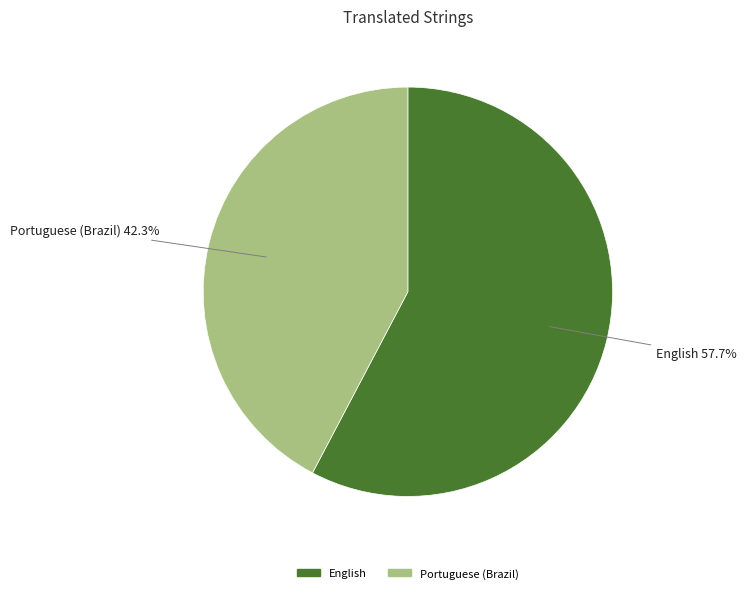

Rank the categories by value from highest to lowest.

English, Portuguese (Brazil)